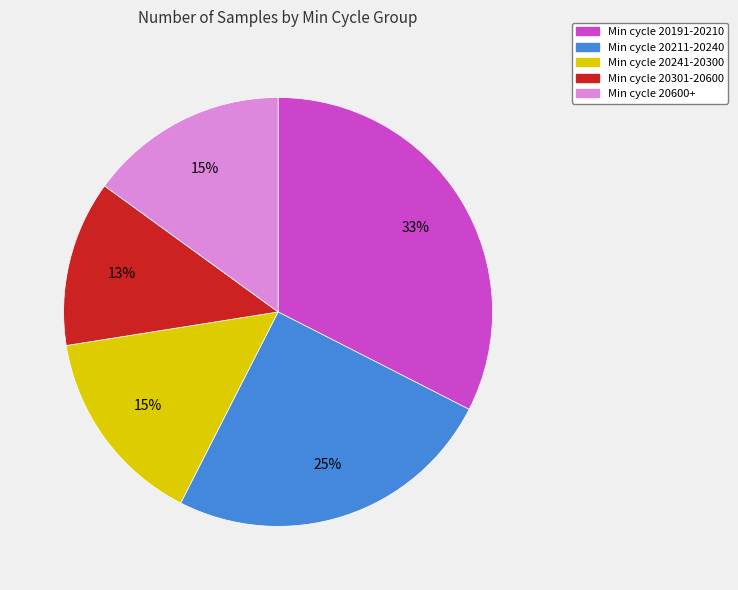

Is there a majority slice in this chart?

No